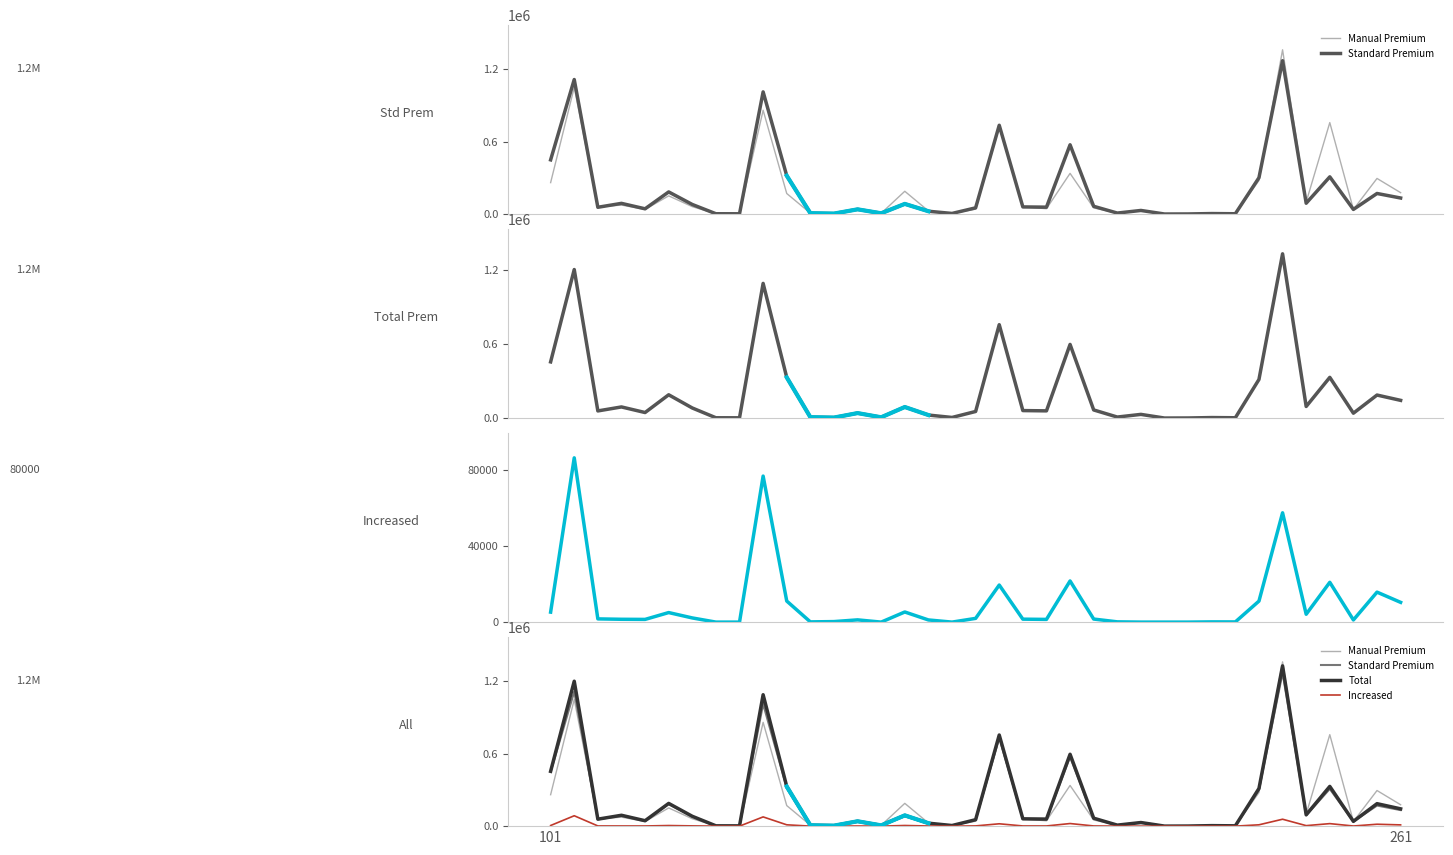

At which category does Manual Premium reach its first local valley?

2